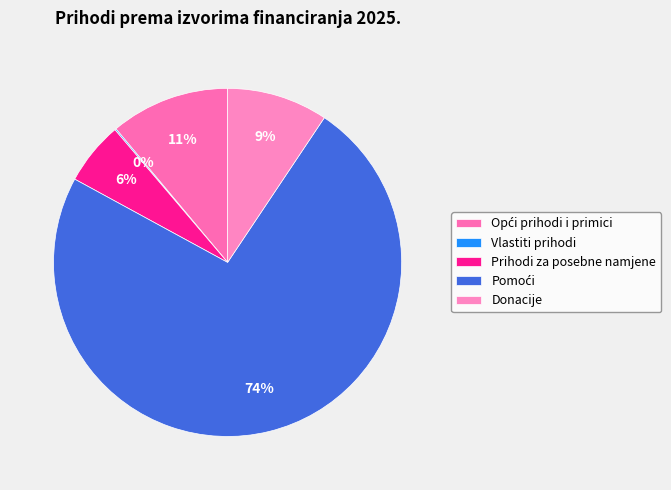

What percentage is the Pomoći slice, to the nearest percent?

74%